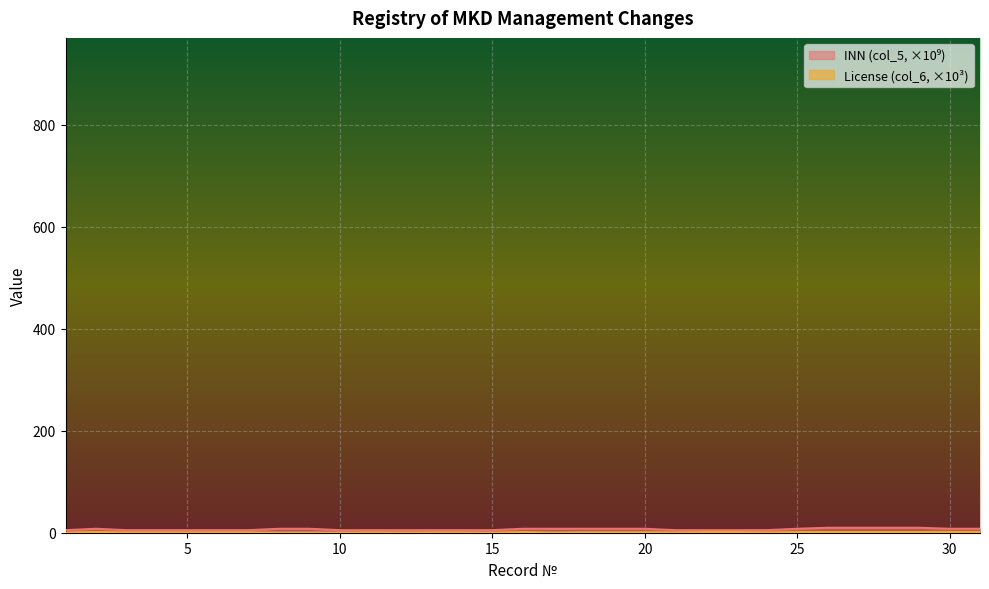

What is the minimum value for License (col_6)?

0.2